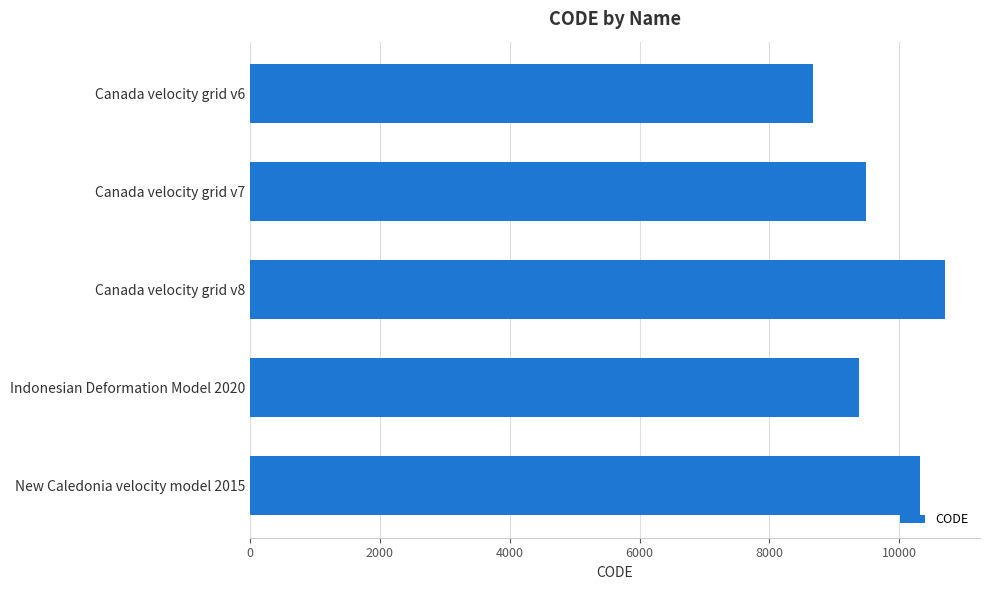

Reading bottom to top, list all the values displayed in this chart.

10323	9375	10707	9483	8676